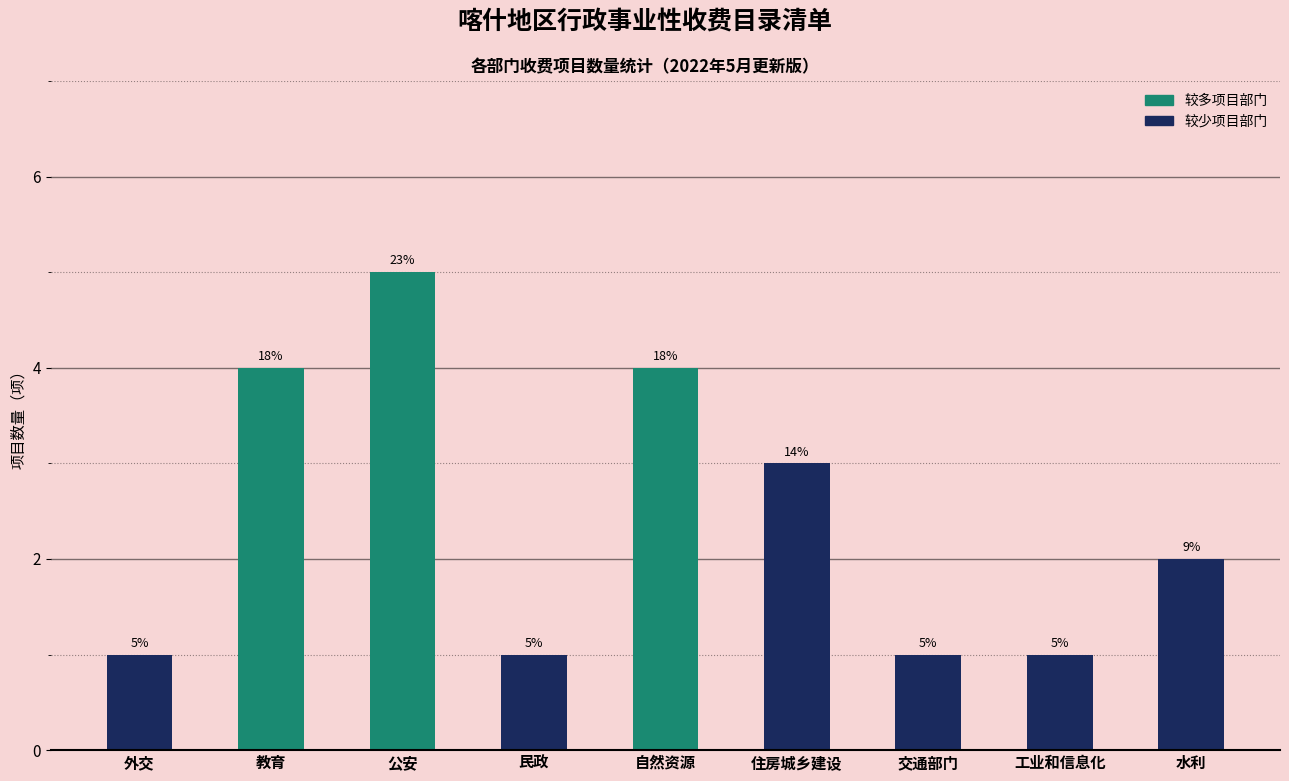

What is the smallest value displayed?

1